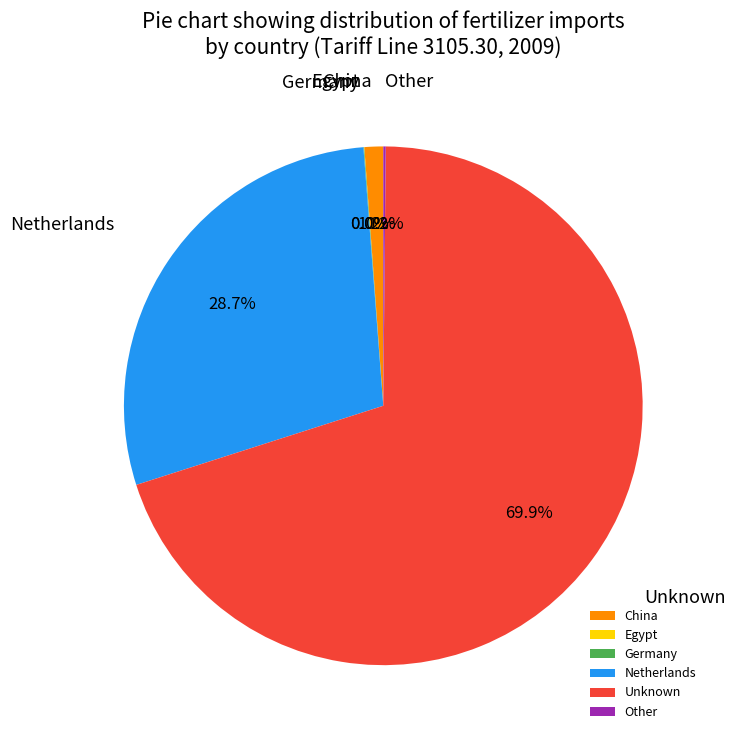

To the nearest percent, what is the average slice percentage?

17%